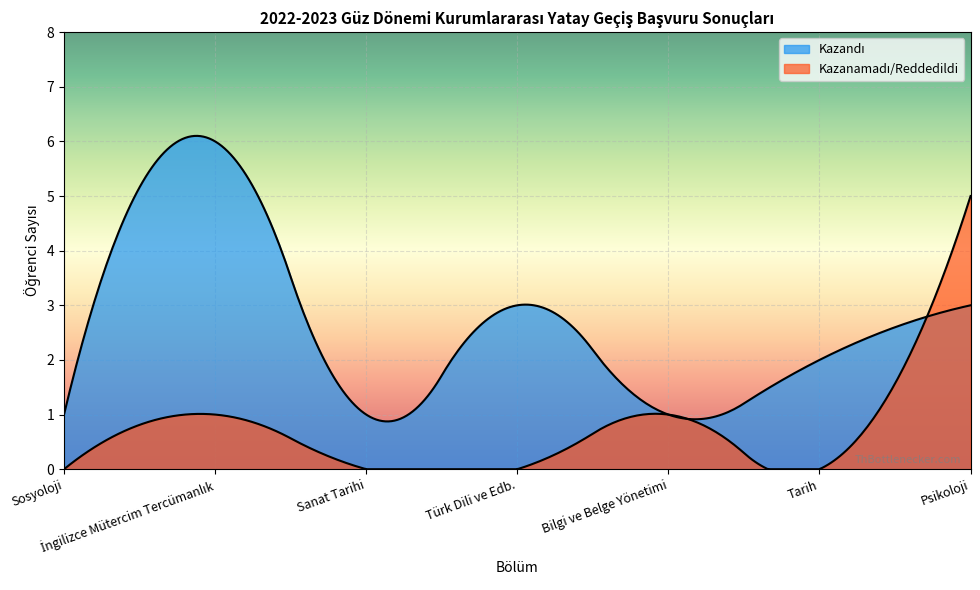

How many intersections are there between Kazanamadı/Reddedildi and Kazandı?

1